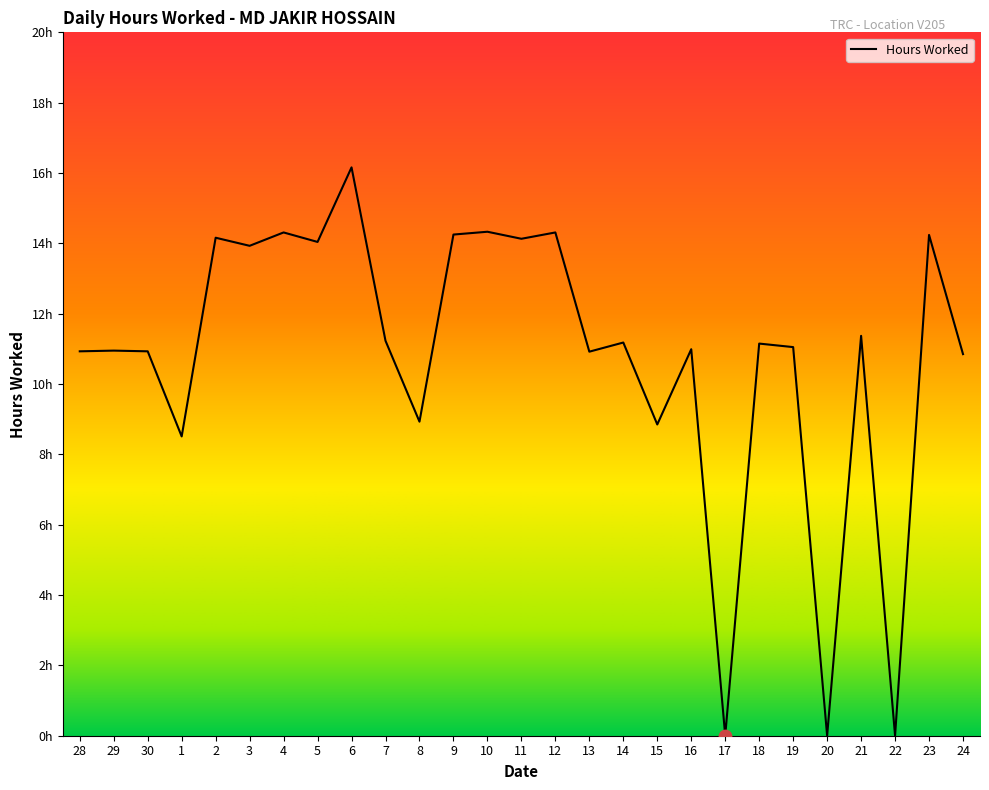

What is the change in value from 15 to 19?

+2.2